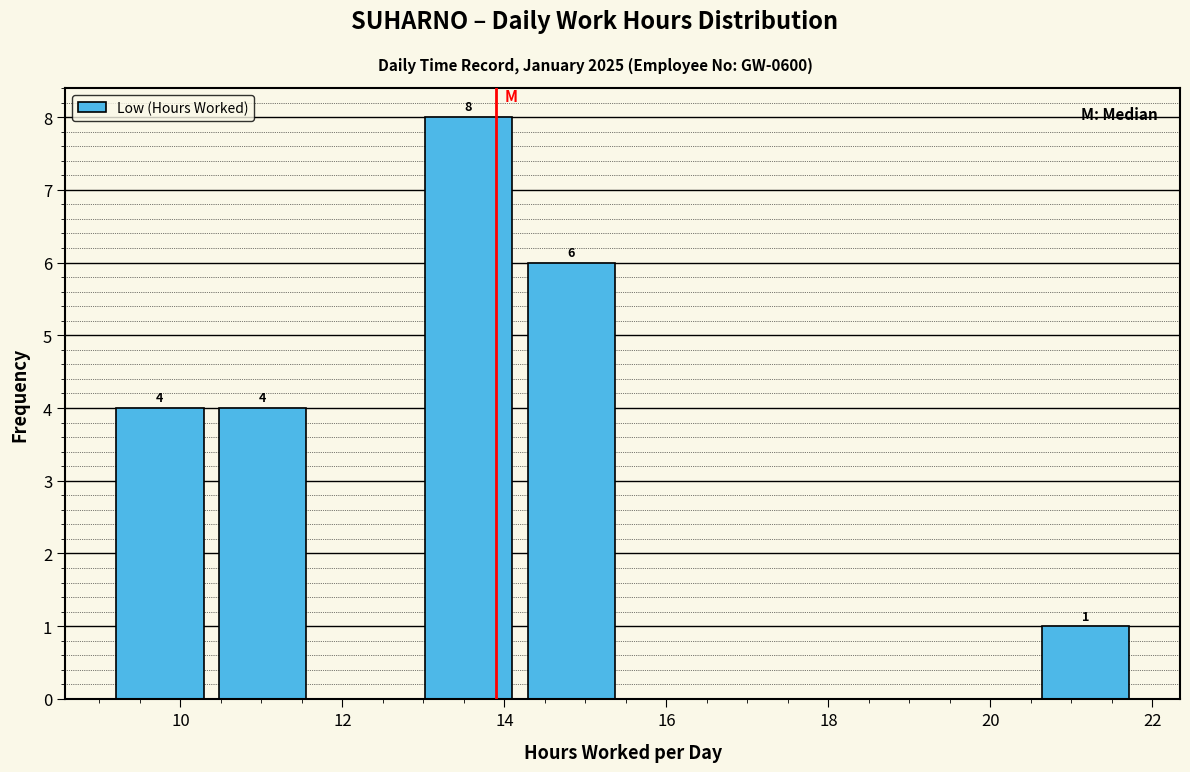

Over which range of the x-axis is the bar tallest?

13.0 to 14.2